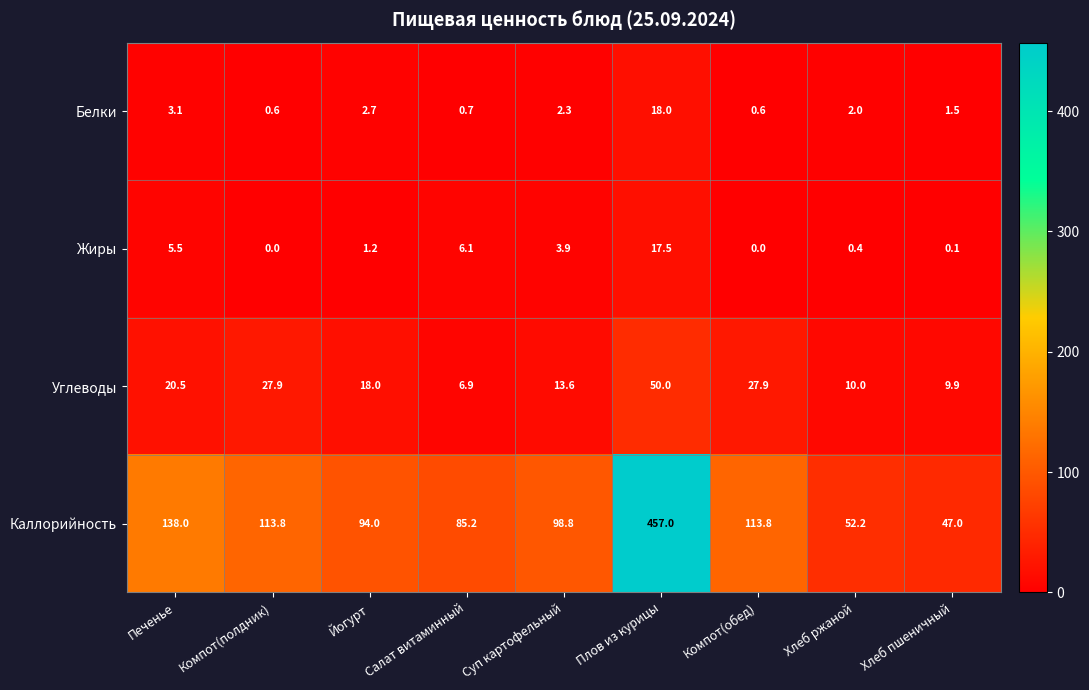

Which series changed the most between Компот(полдник) and Хлеб пшеничный?

Каллорийность